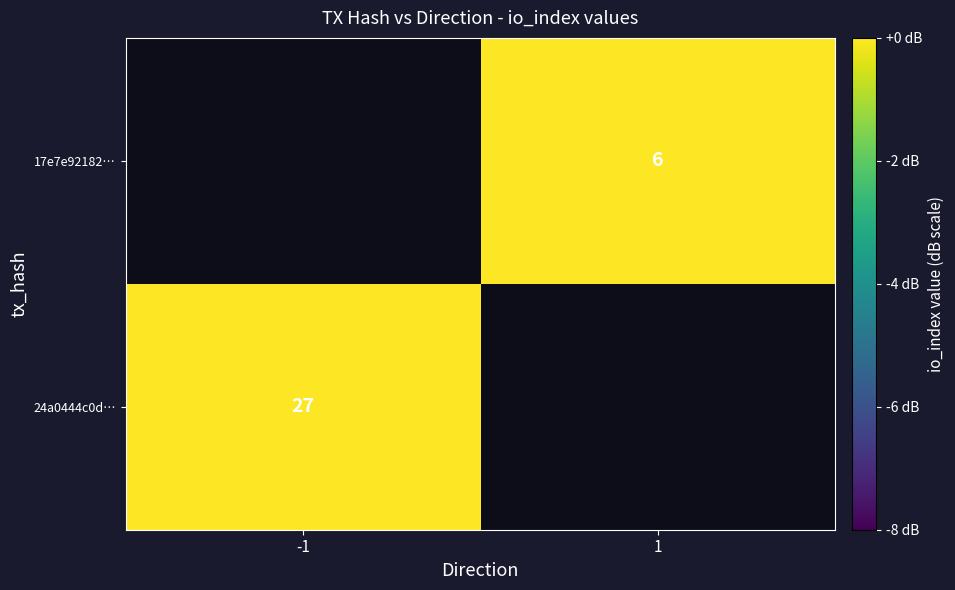

True or false: 17e7e92182… has a value of 9 at 1.

False